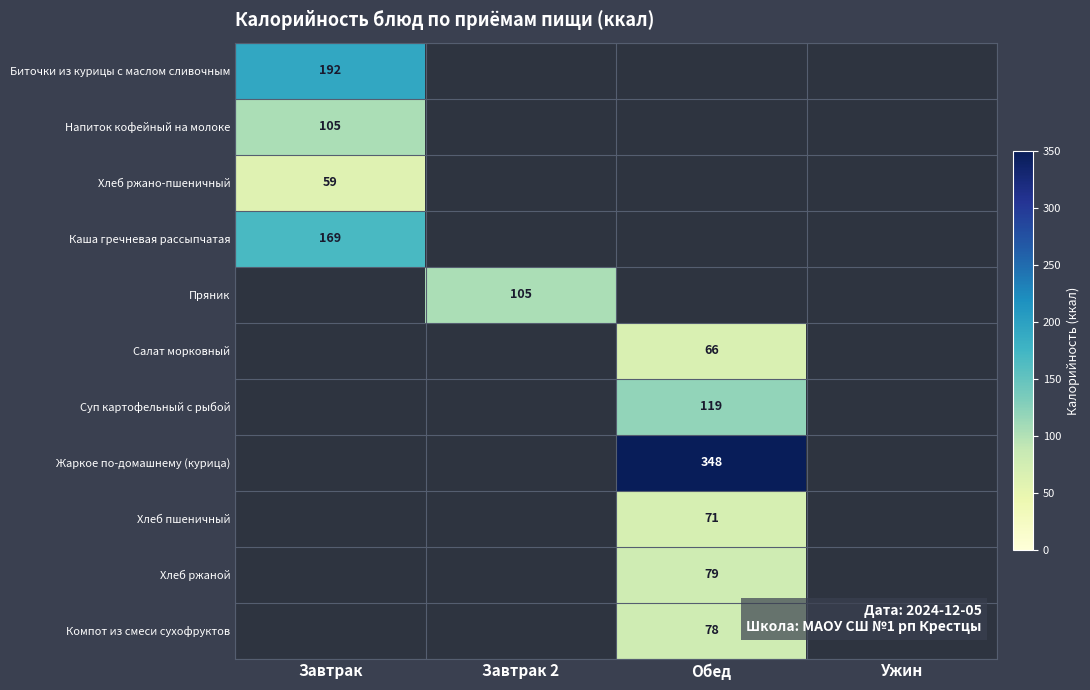

The value of Каша гречневая рассыпчатая at Завтрак is 48. True or false?

False